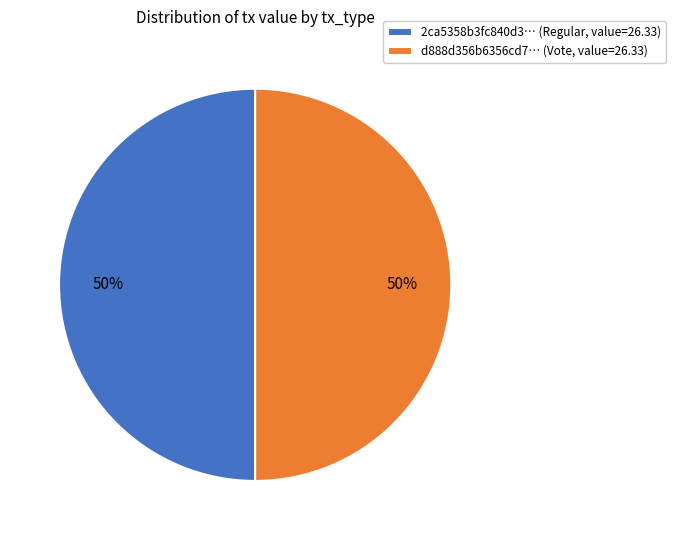

The 2ca5358b3fc840d3… (Regular, value=26.33) slice represents 59% of the pie. True or false?

False